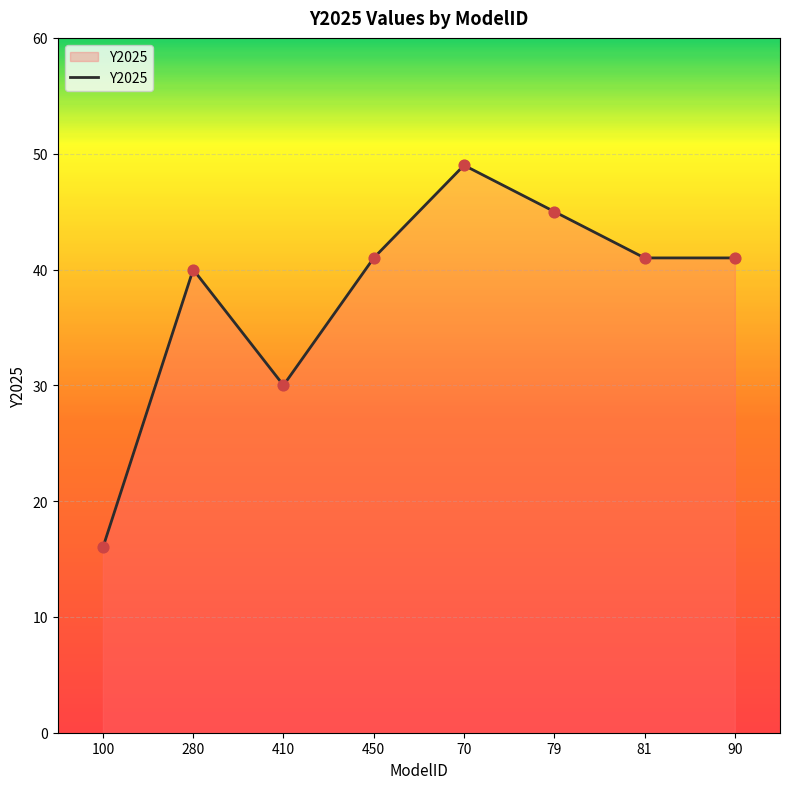

What is the ratio of the value at 90 to the value at 70?

0.8